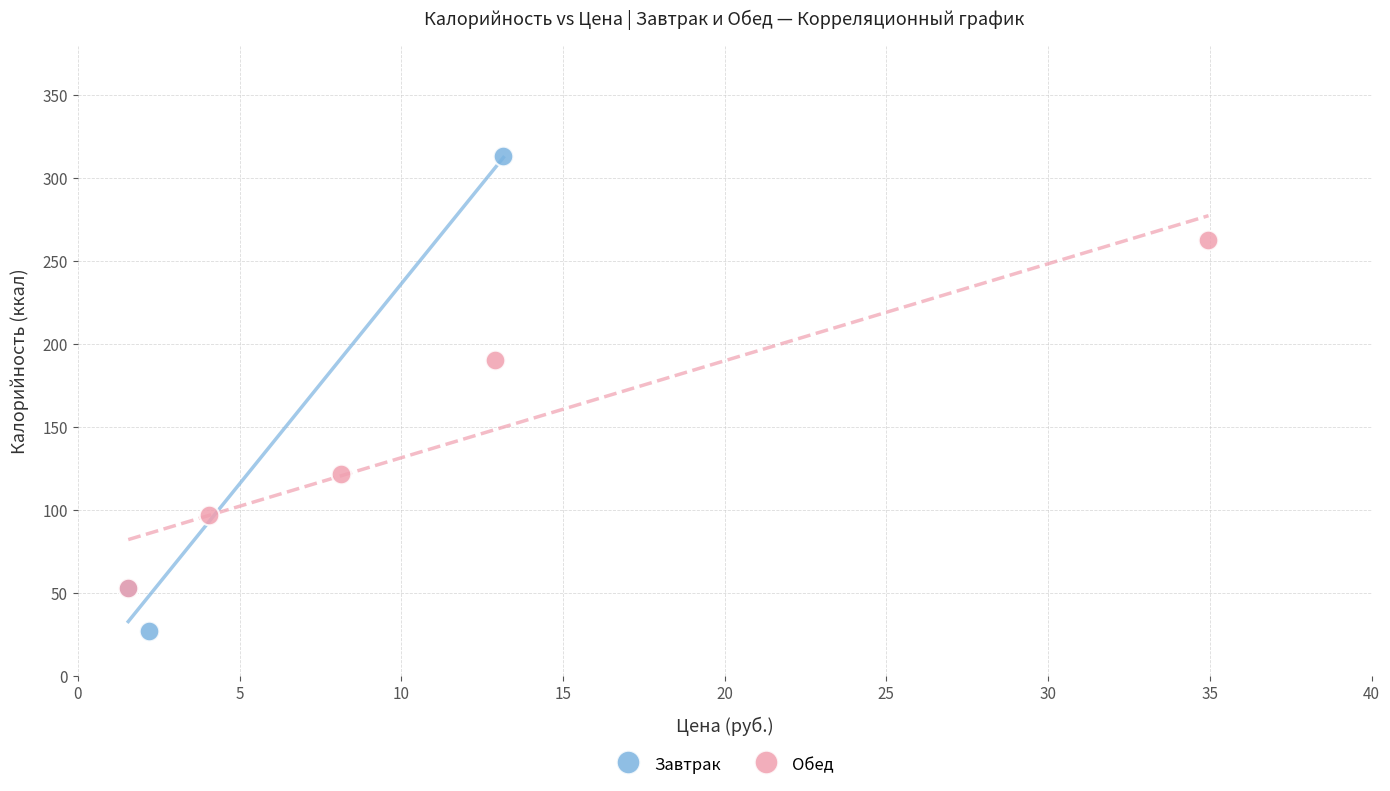

Which series contains the highest Y value?

Завтрак